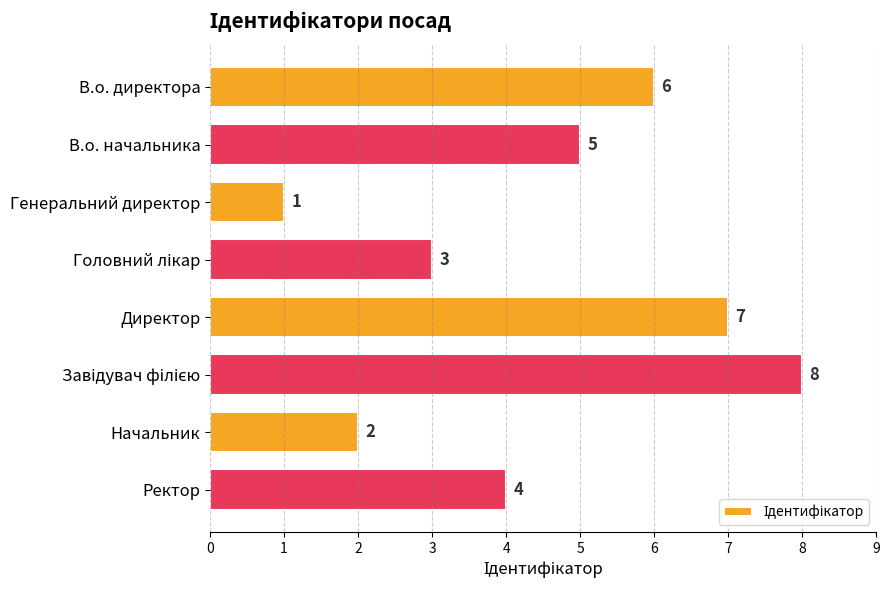

How many categories are shown in the chart?

8